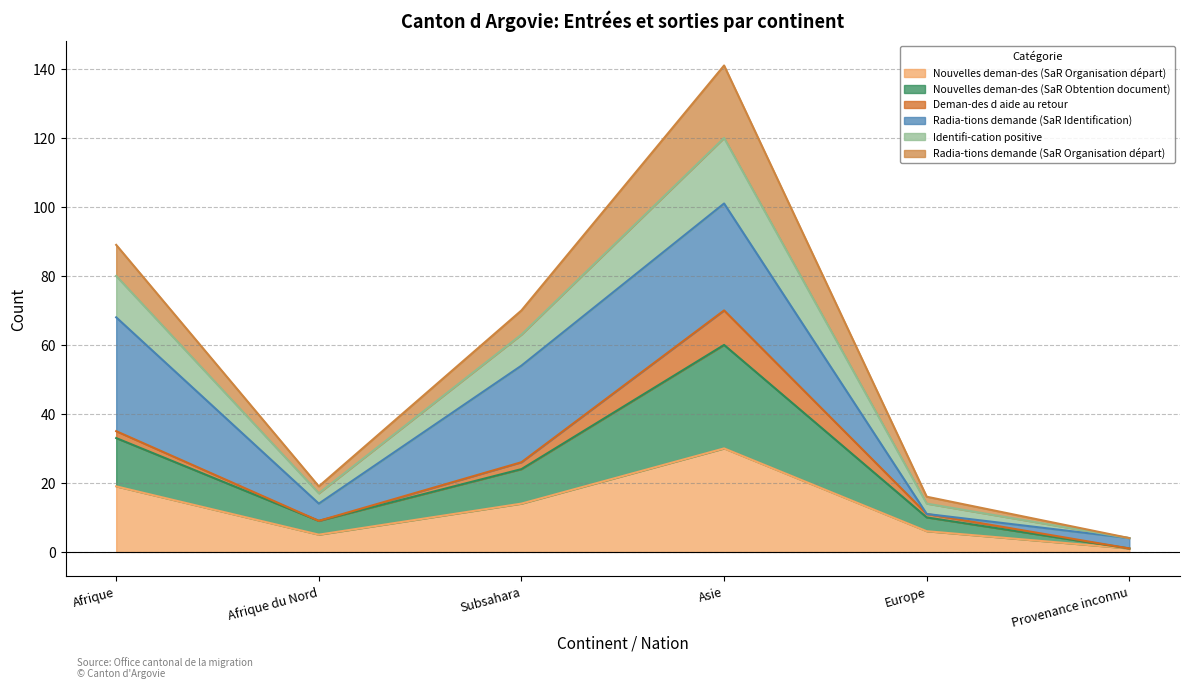

The value of Nouvelles deman-des (SaR Organisation départ) at Europe is 6. True or false?

True